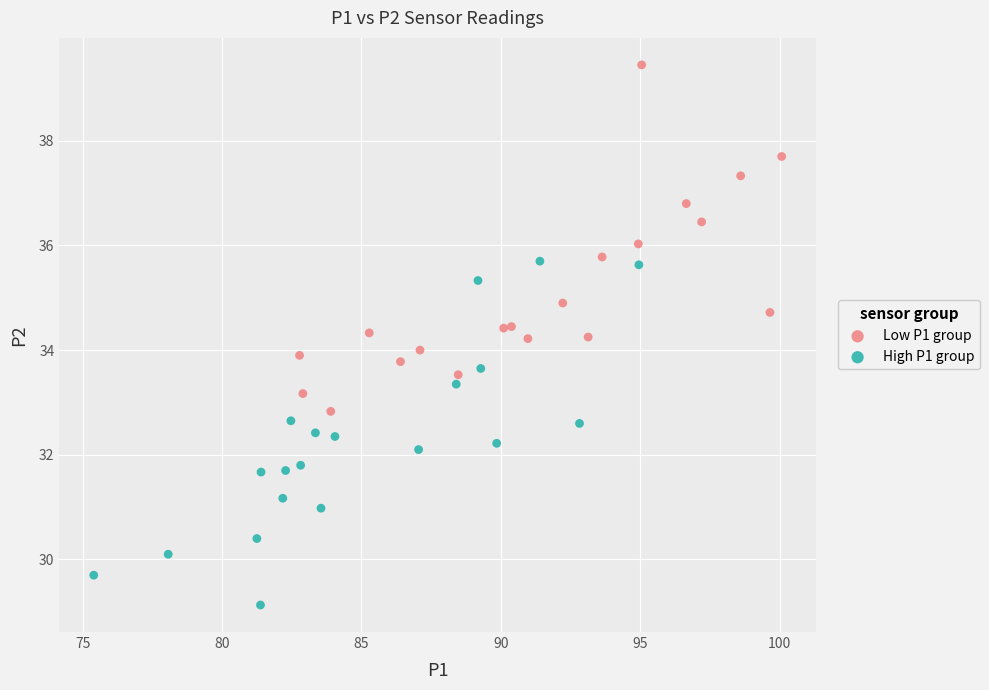

What are all the series names shown in the legend?

Low P1 group, High P1 group